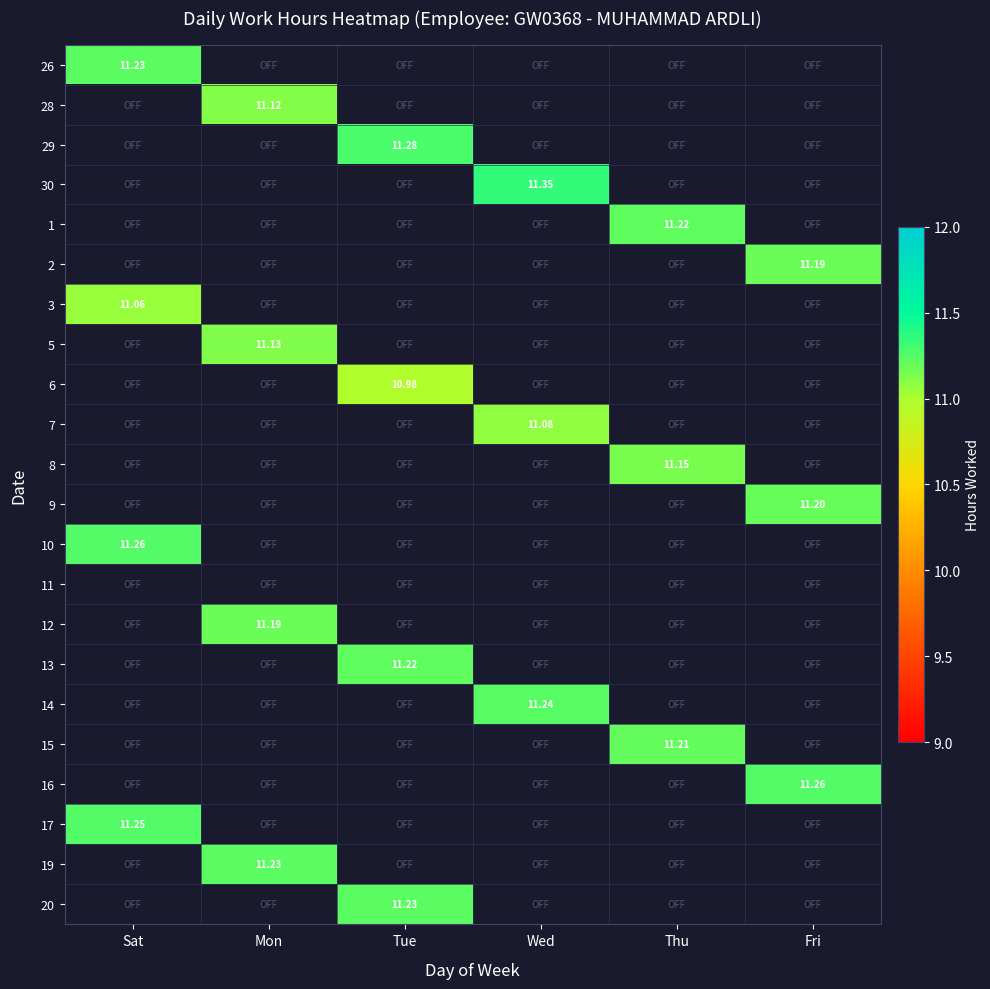

What is the smallest value displayed?

11.0